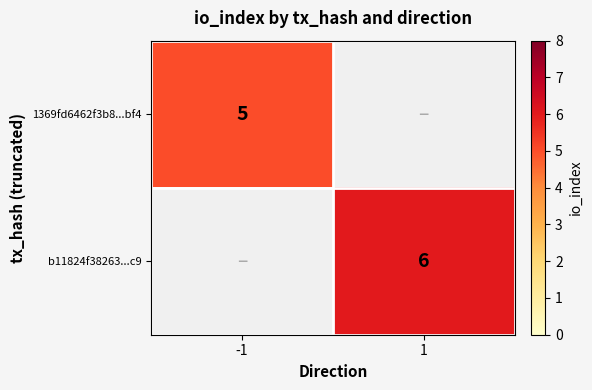

Is the value of 1369fd6462f3b8...bf4 at -1 greater than the value of b11824f38263...c9 at 1?

No